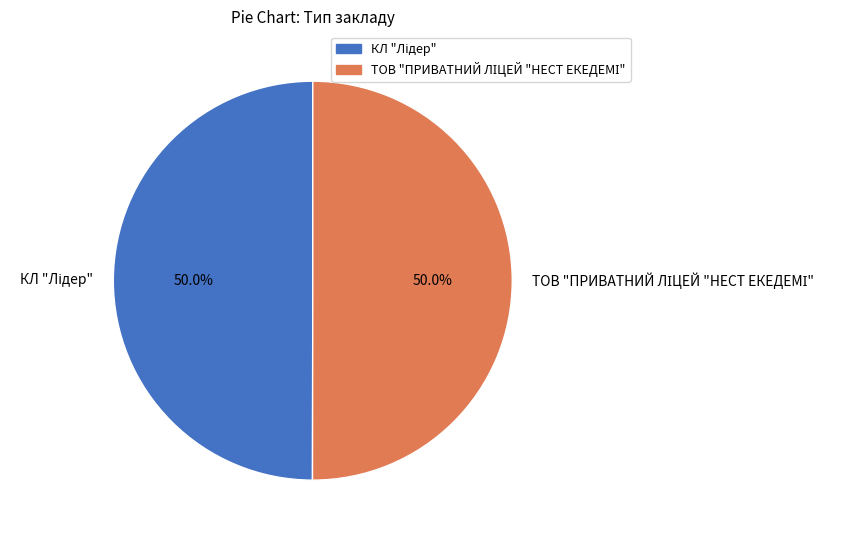

Rank the categories by value from highest to lowest.

ТОВ "ПРИВАТНИЙ ЛІЦЕЙ "НЕСТ ЕКЕДЕМІ", КЛ "Лідер"